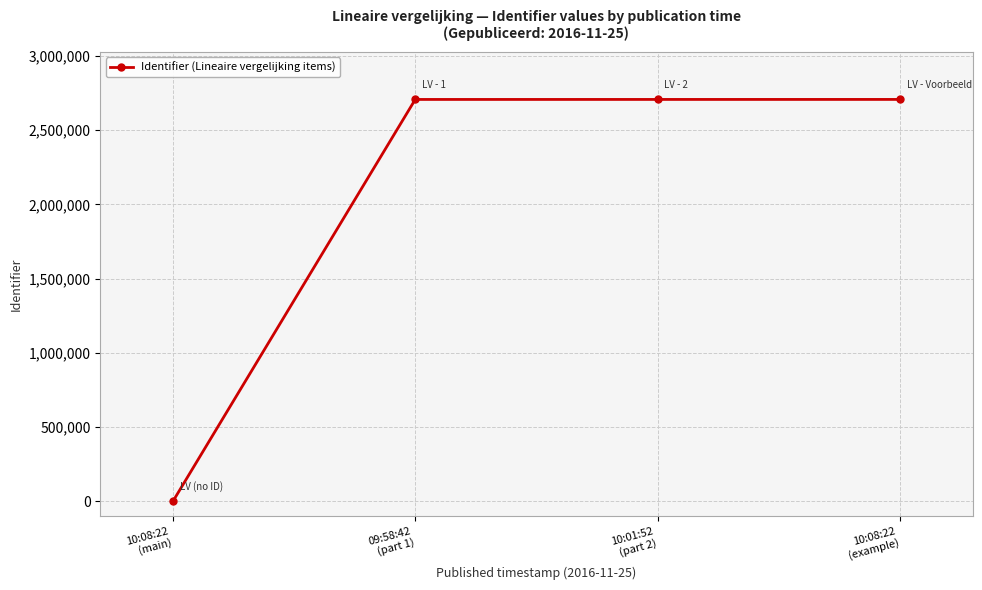

How many data points does each series have?

4